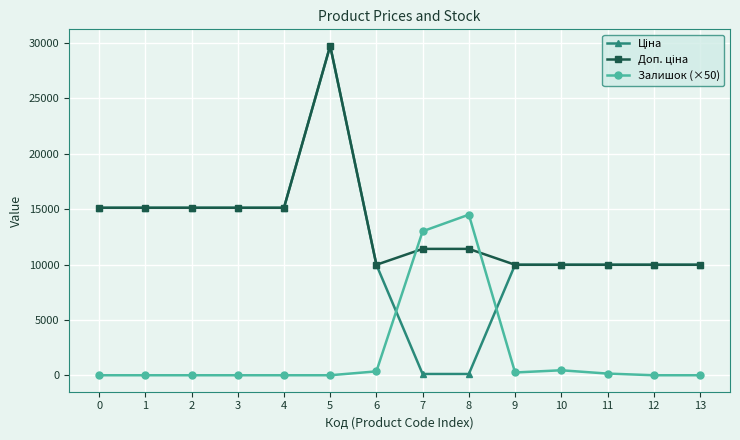

True or false: Залишок (×50) has more than 0 points higher than both neighbors.

True